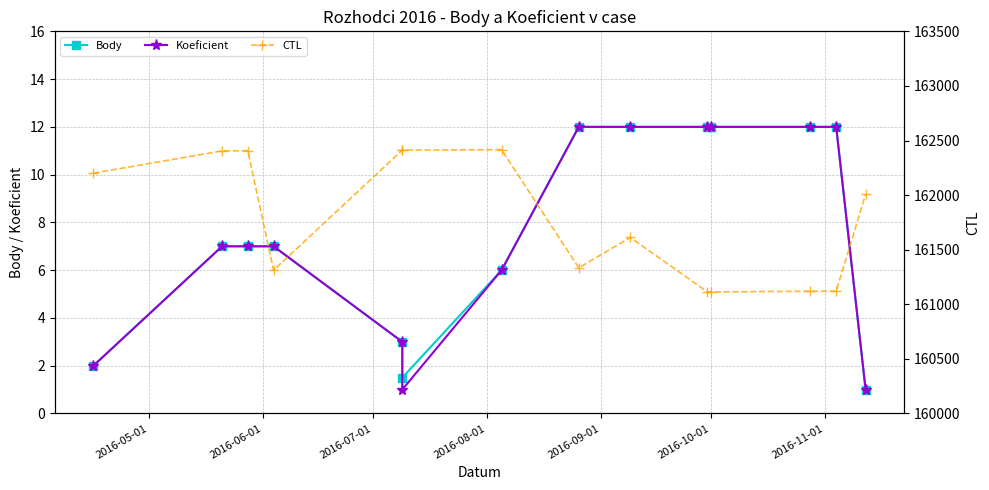

True or false: CTL has a value of 161114.0 at 2016-10-01.

True